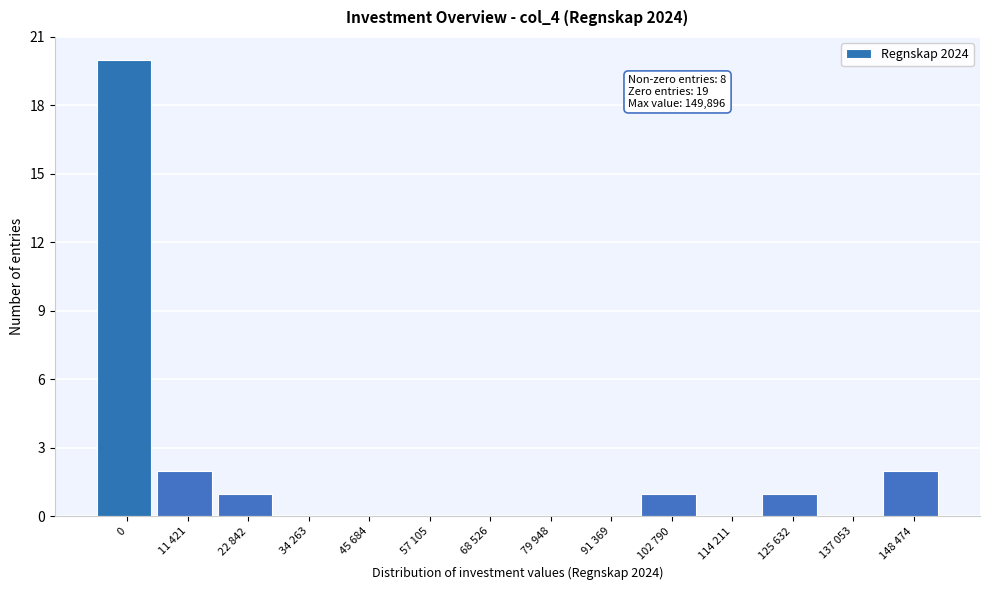

Reading right to left, extract all data points from this chart.

148 474=2	137 053=0	125 632=1	114 211=0	102 790=1	91 369=0	79 948=0	68 526=0	57 105=0	45 684=0	34 263=0	22 842=1	11 421=2	0=20